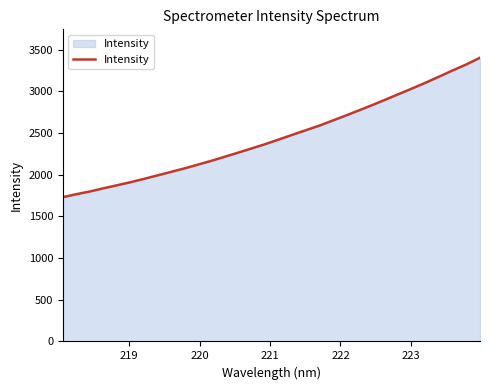

What is the difference between the maximum and minimum values?

1673.2